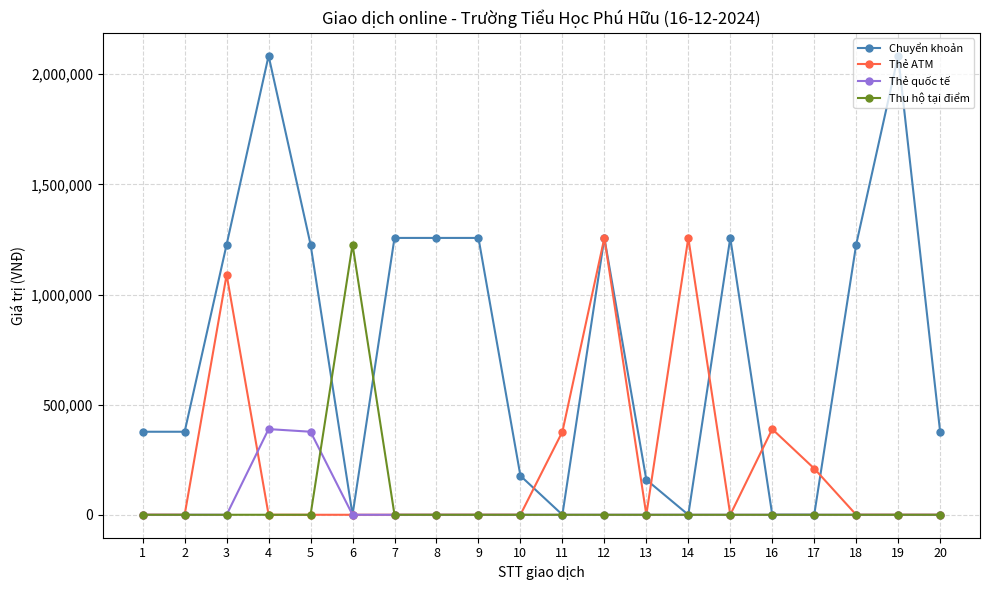

Reading right to left, what are all the values shown in this chart?

Chuyển khoản: 20=377000	19=2084000	18=1227000	17=0	16=0	15=1257000	14=0	13=159000	12=1257000	11=0	10=177000	9=1257000	8=1257000	7=1257000	6=0	5=1227000	4=2084000	3=1227000	2=377000	1=377000
Thẻ ATM: 20=0	19=0	18=0	17=210000	16=389000	15=0	14=1257000	13=0	12=1257000	11=377000	10=0	9=0	8=0	7=0	6=0	5=0	4=0	3=1090000	2=0	1=0
Thẻ quốc tế: 20=0	19=0	18=0	17=0	16=0	15=0	14=0	13=0	12=0	11=0	10=0	9=0	8=0	7=0	6=0	5=377000	4=389000	3=0	2=0	1=0
Thu hộ tại điểm: 20=0	19=0	18=0	17=0	16=0	15=0	14=0	13=0	12=0	11=0	10=0	9=0	8=0	7=0	6=1227000	5=0	4=0	3=0	2=0	1=0